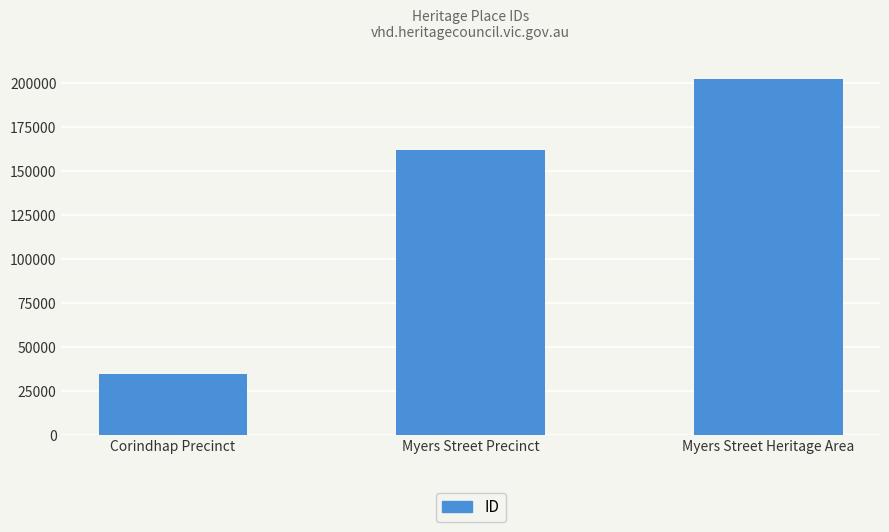

Read the value at Myers Street Precinct, to the nearest 100.

161900